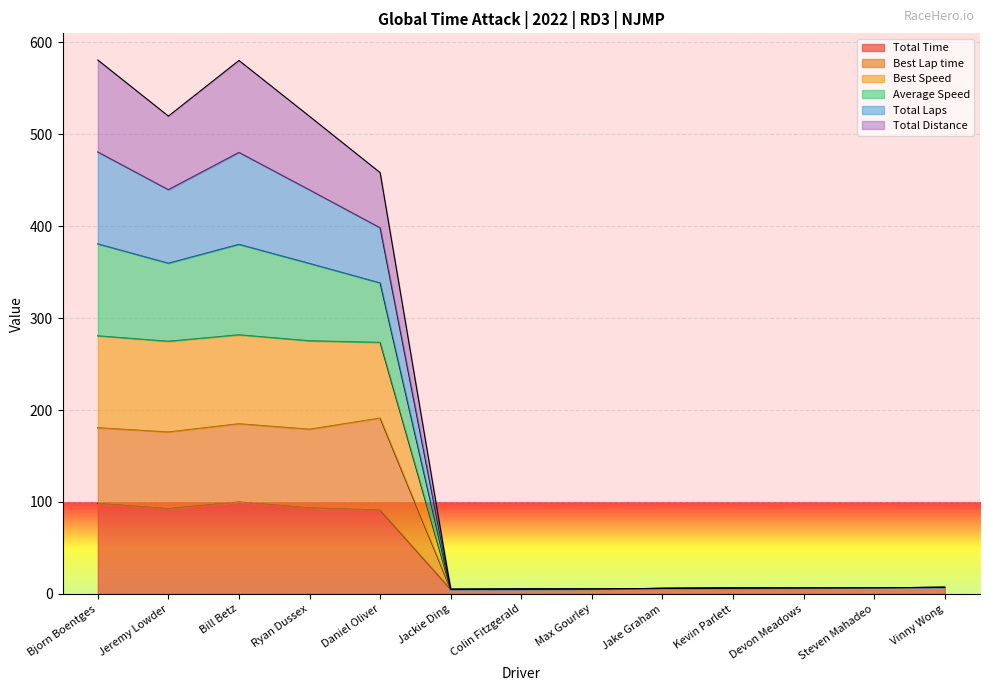

Which category has the highest value across all series?

Bjorn Boentges